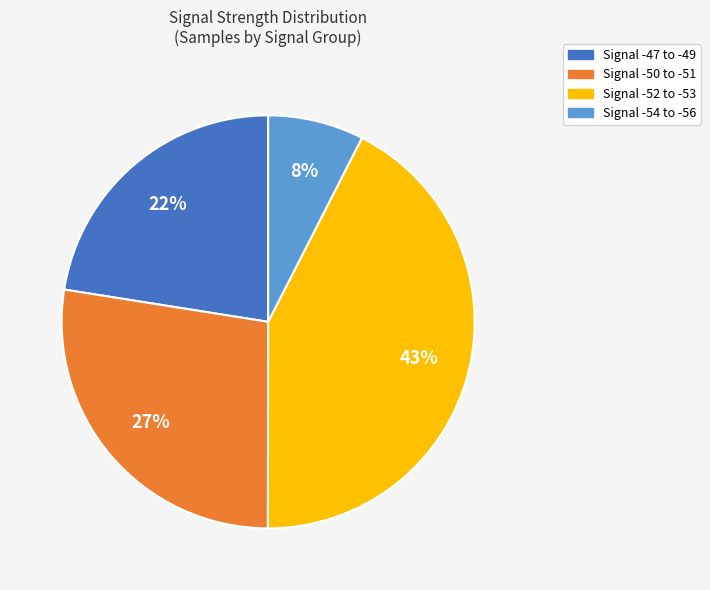

Is Signal -50 to -51 the majority of the pie?

No